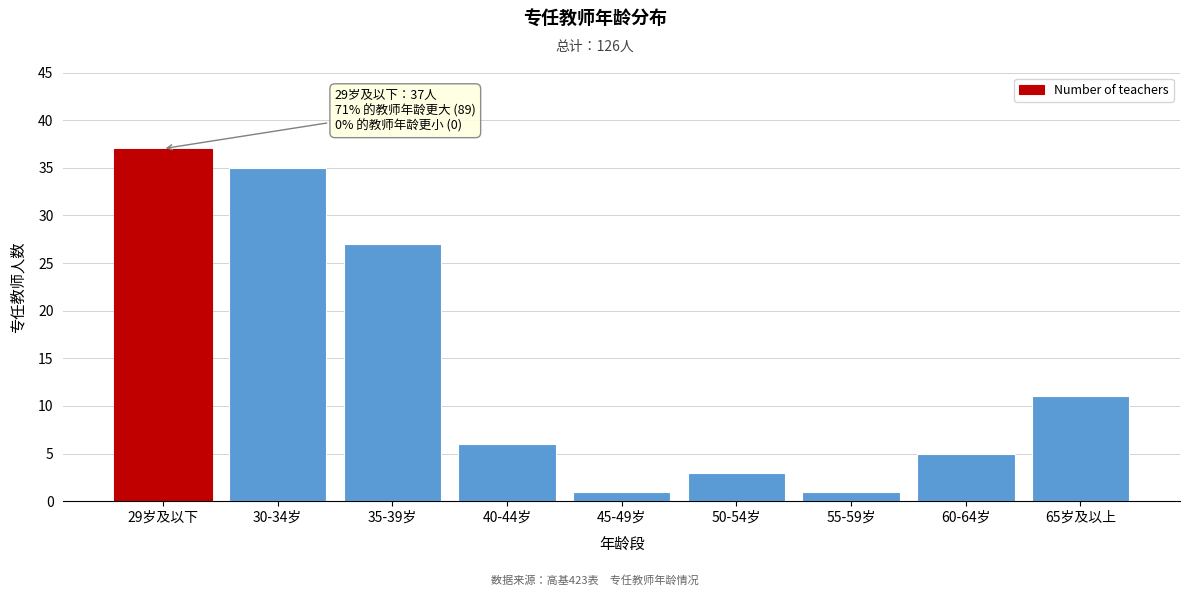

Reading left to right, list all the values displayed in this chart.

37	35	27	6	1	3	1	5	11